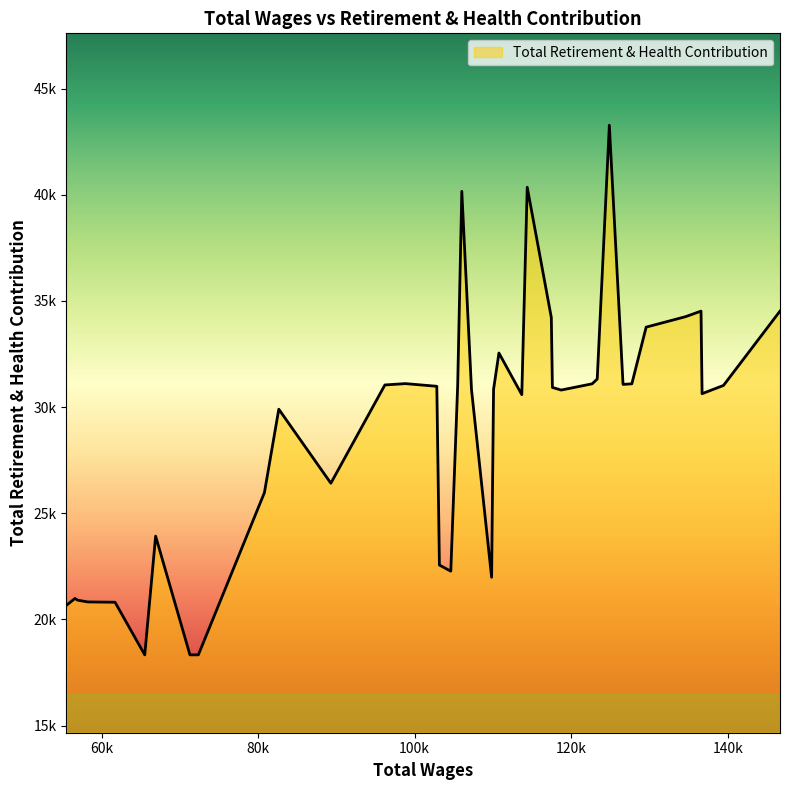

Does the chart have visible grid lines?

No